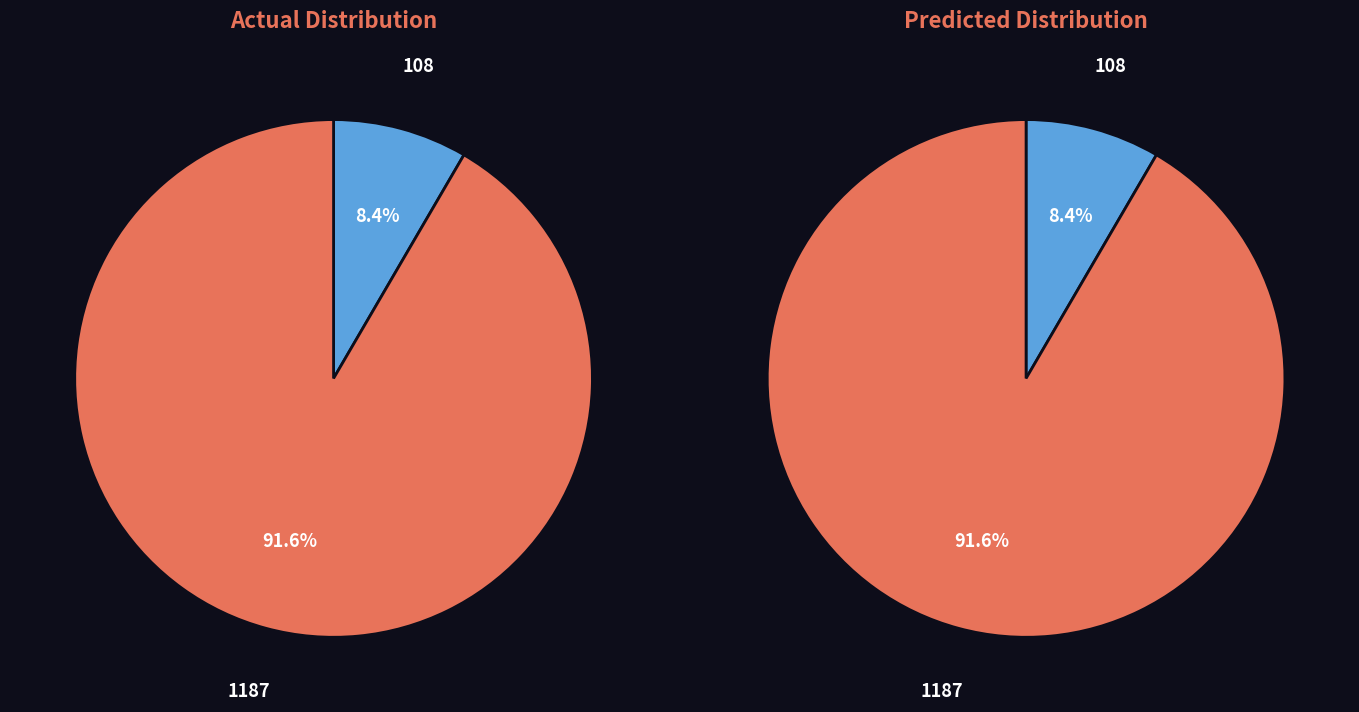

Rank the categories by value from lowest to highest.

108, 1187